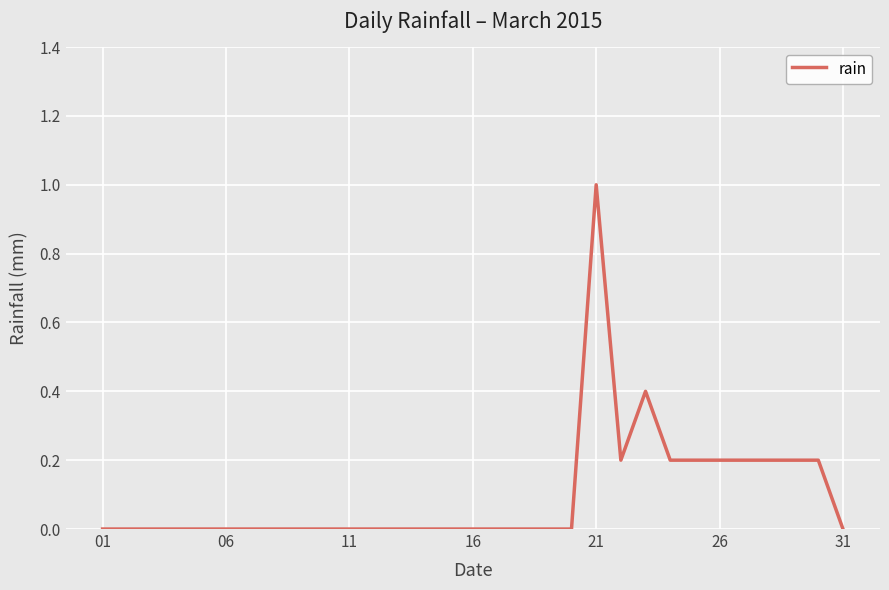

What is the average value?

0.1